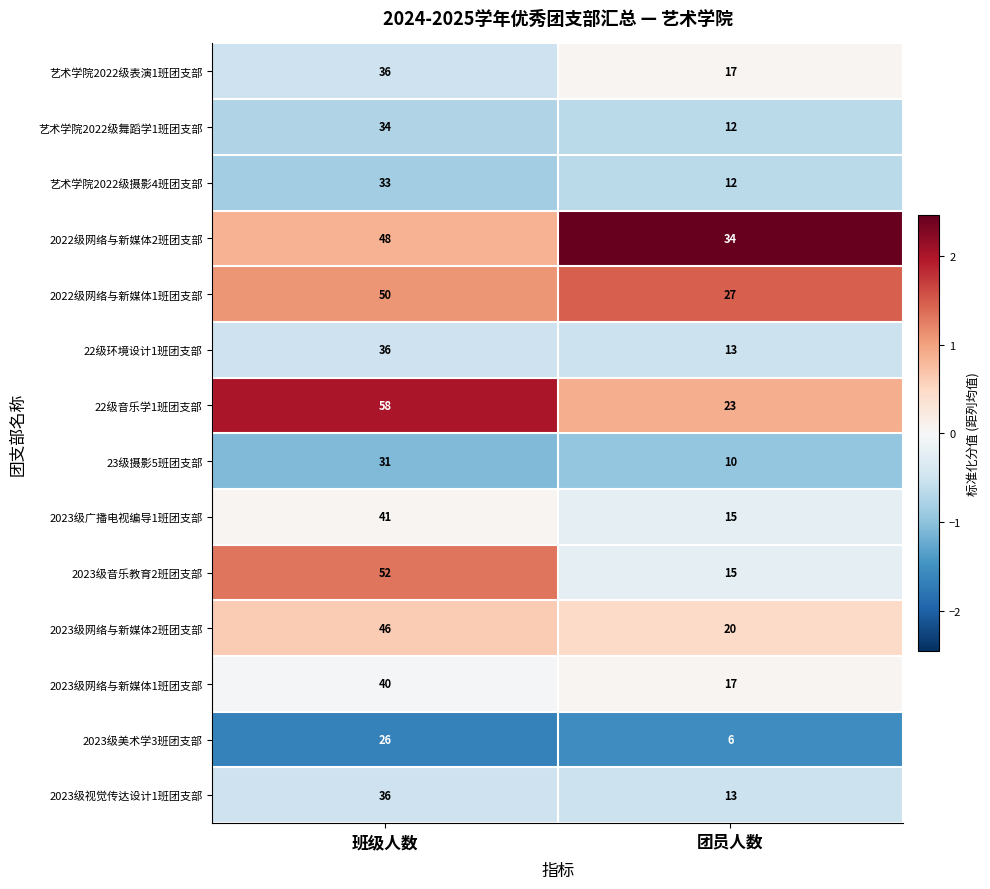

At which category is the sum across all series the highest?

班级人数